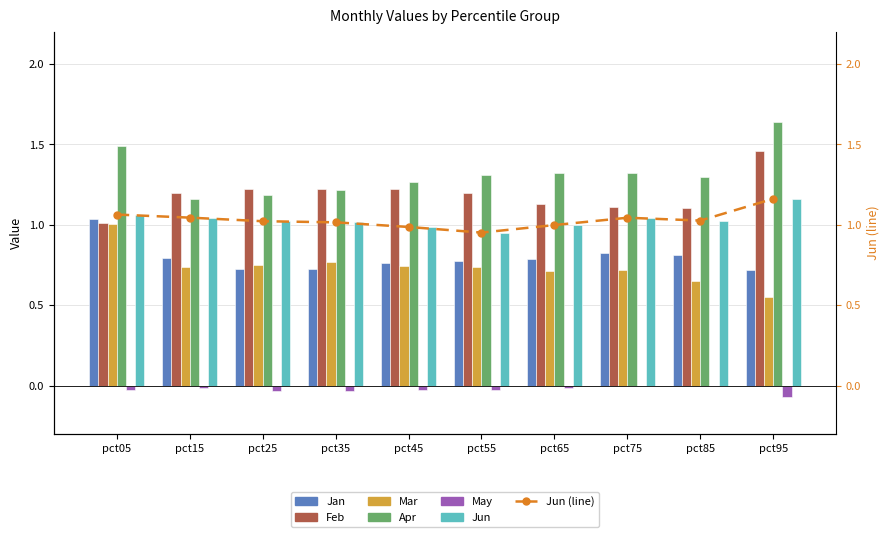

At which label does Jan reach its minimum?

pct95